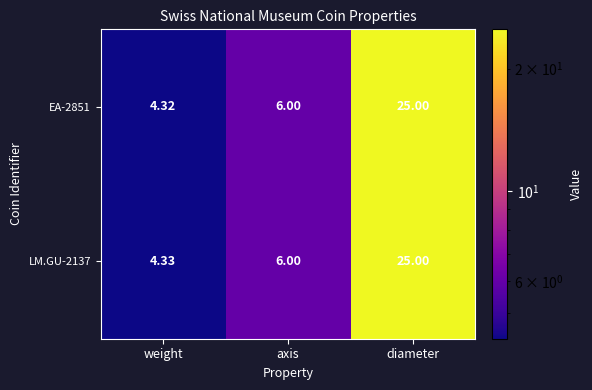

Which category has the highest value across all series?

diameter